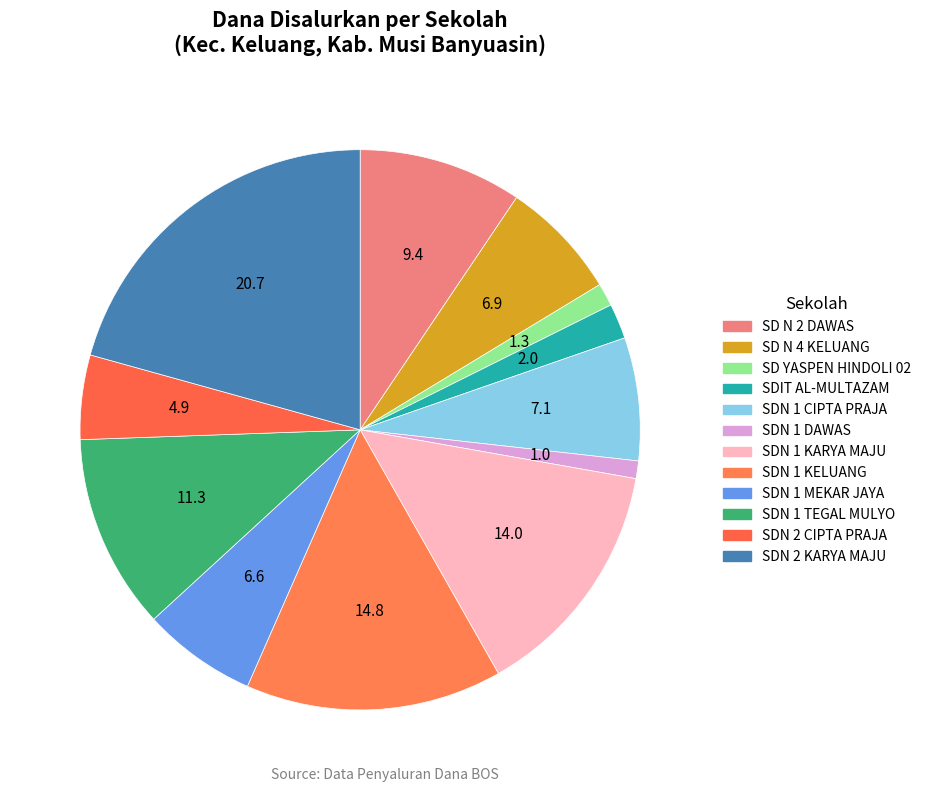

What portion of the pie excludes SDN 1 MEKAR JAYA?

93.4%